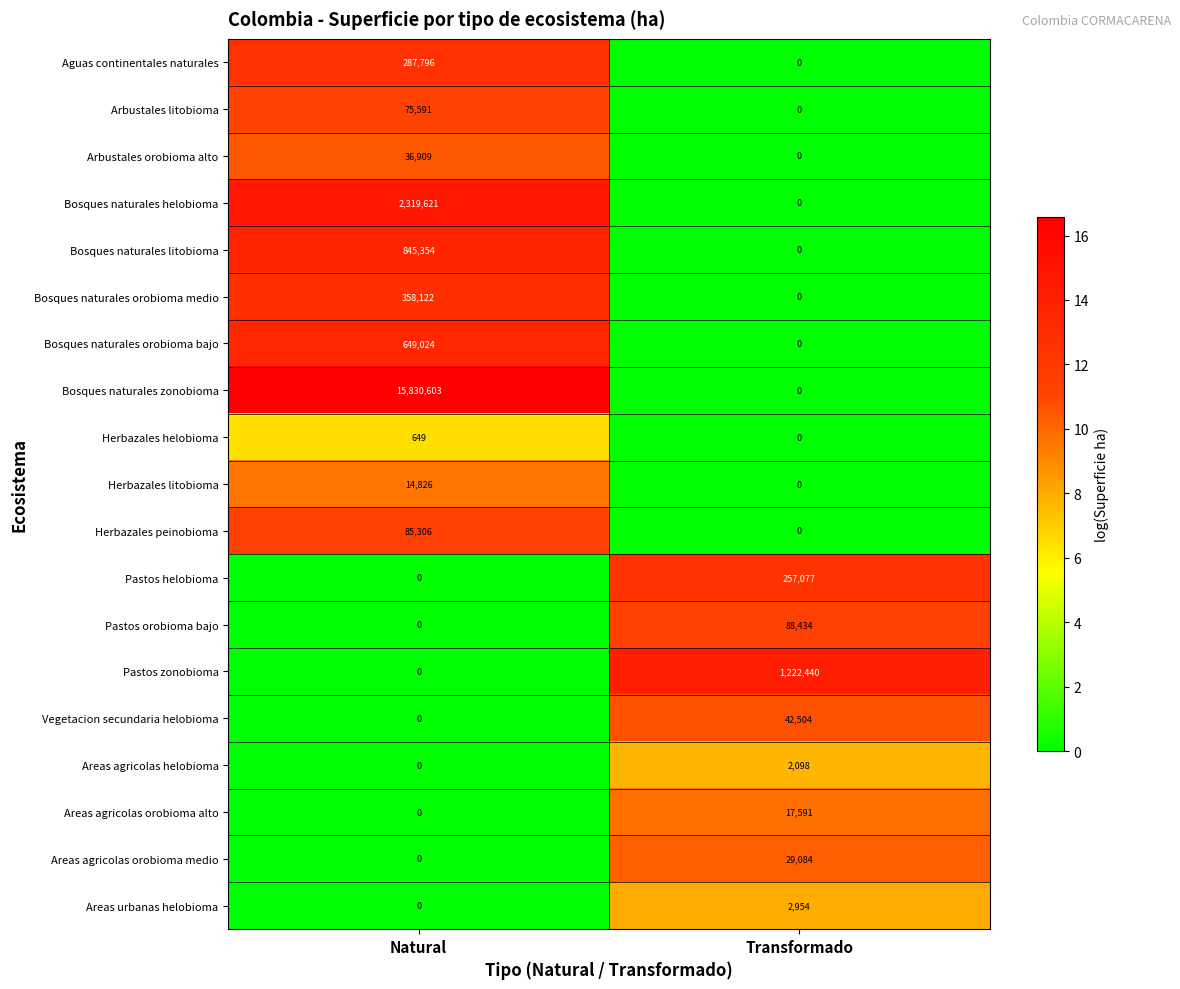

List the series in order of their peak value, highest first.

Bosques naturales zonobioma, Bosques naturales helobioma, Pastos zonobioma, Bosques naturales litobioma, Bosques naturales orobioma bajo, Bosques naturales orobioma medio, Aguas continentales naturales, Pastos helobioma, Pastos orobioma bajo, Herbazales peinobioma, Arbustales litobioma, Vegetacion secundaria helobioma, Arbustales orobioma alto, Areas agricolas orobioma medio, Areas agricolas orobioma alto, Herbazales litobioma, Areas urbanas helobioma, Areas agricolas helobioma, Herbazales helobioma